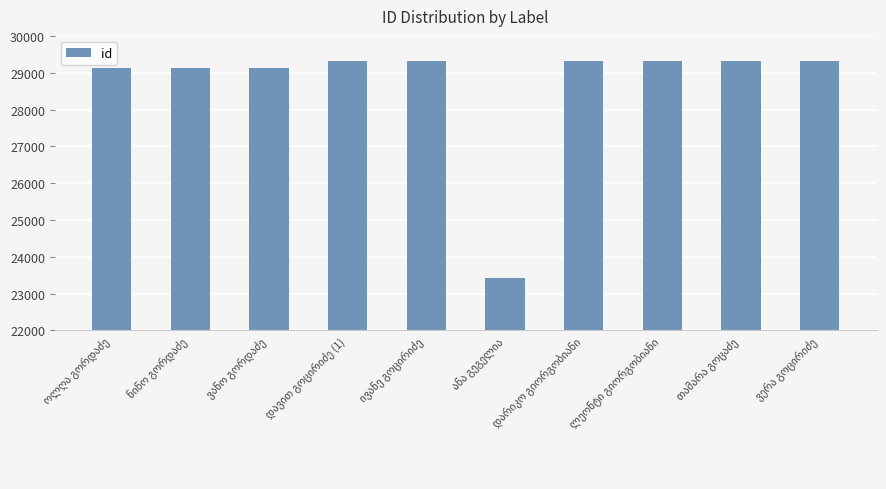

What is the value of the 5th bar from the left?

29326